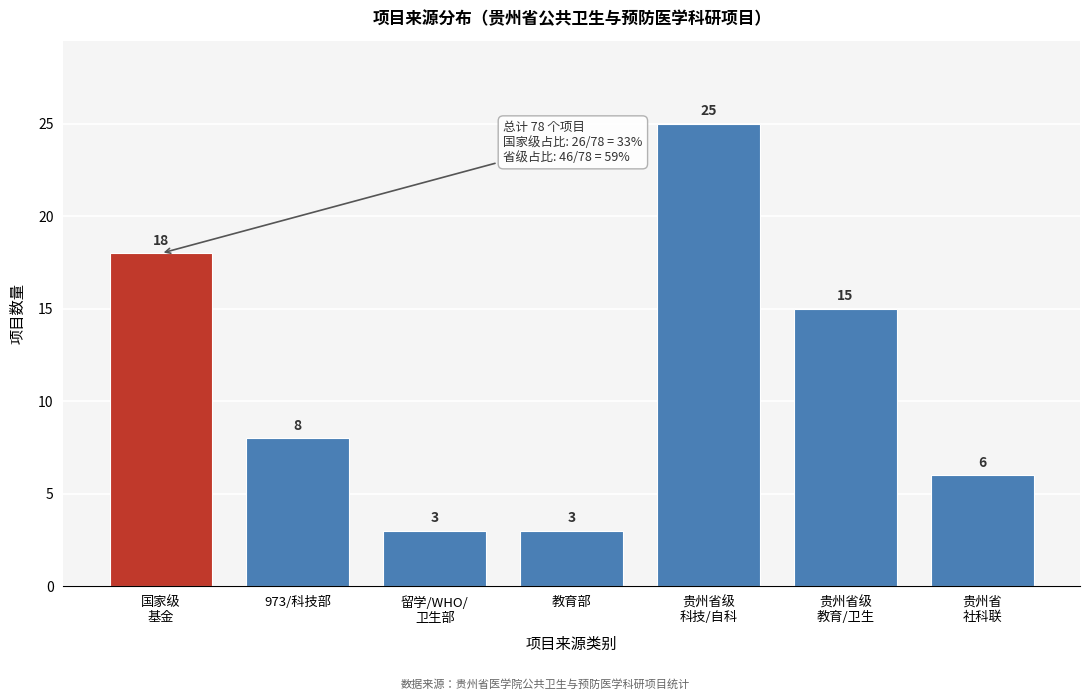

Reading right to left, what are all the values shown in this chart?

6	15	25	3	3	8	18